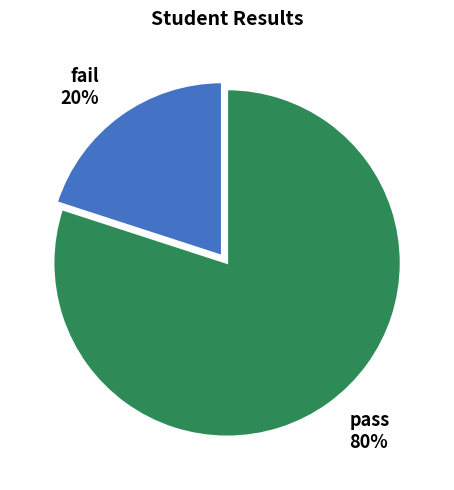

Count the number of slices in the pie.

2